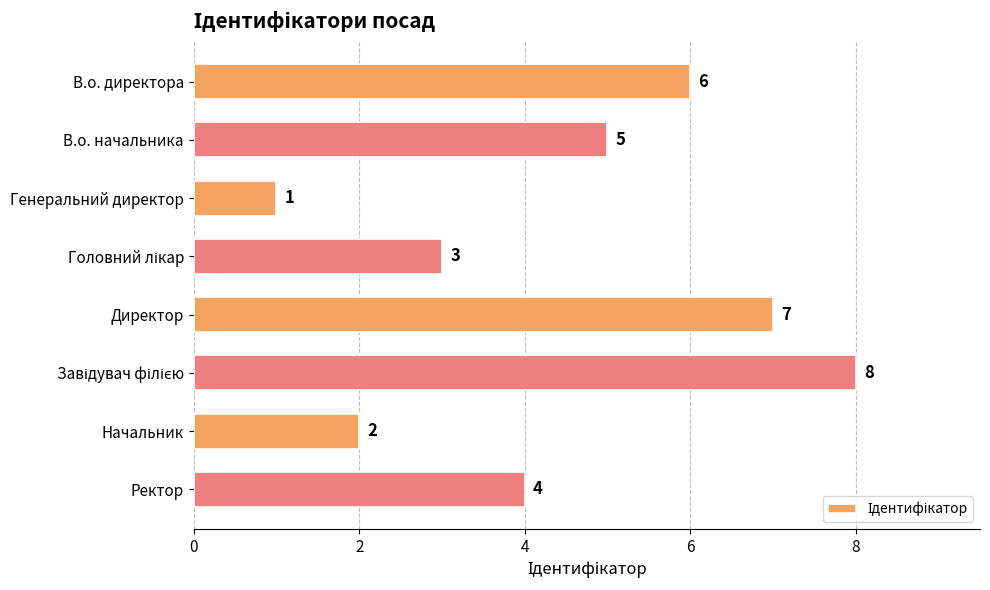

Count the number of categories in the chart.

8